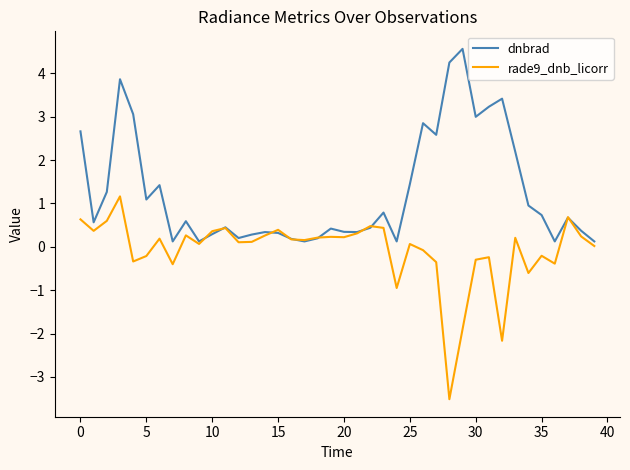

Rank the series by their average value, from highest to lowest.

dnbrad, rade9_dnb_licorr